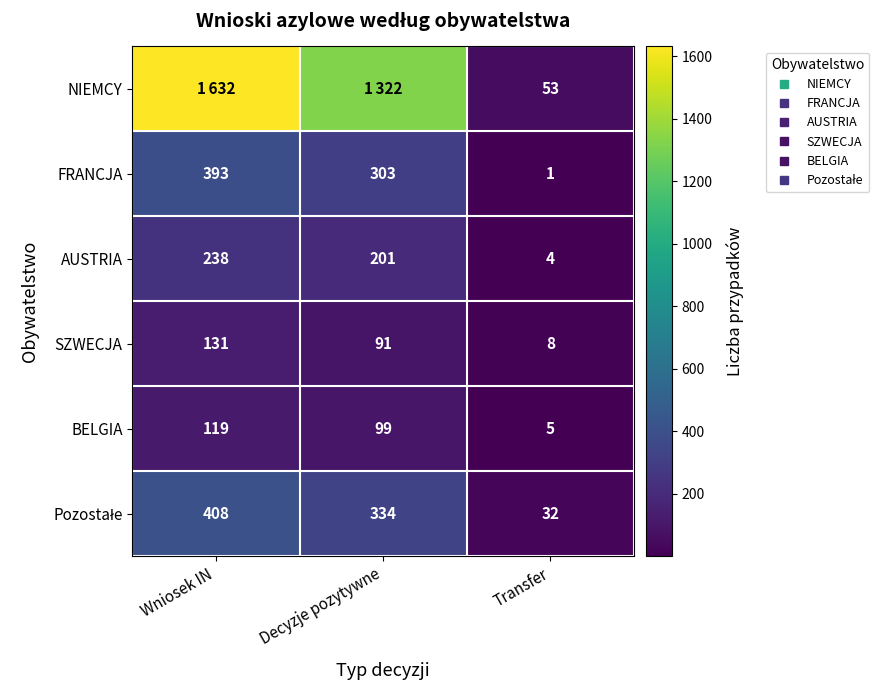

Count the SZWECJA values in the range 8 to 131.

3